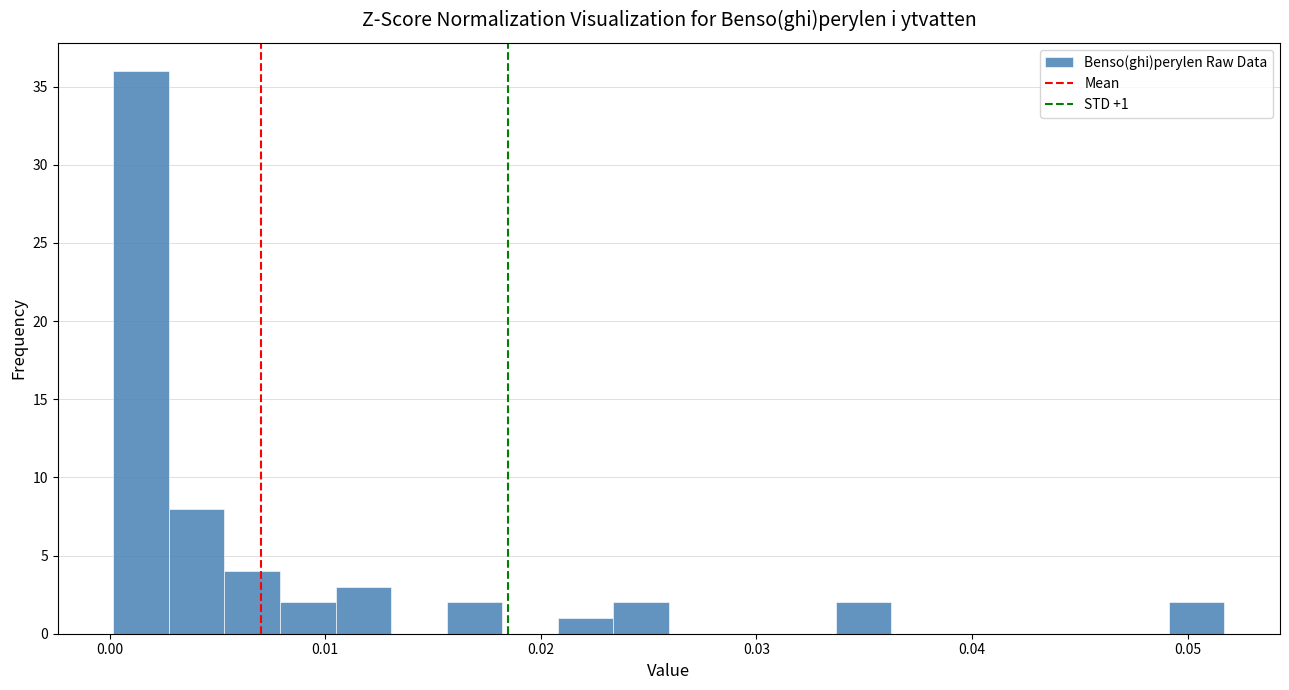

Read against the x-axis, roughly where is the centre of the tallest bar?

0.001